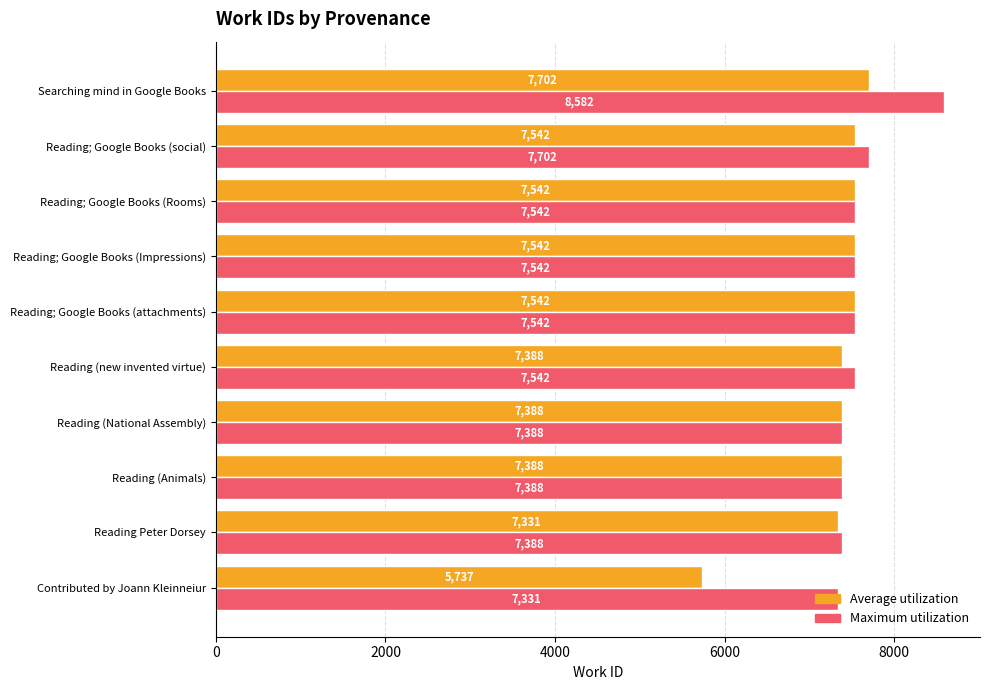

What is the average value of the Maximum utilization series?

7595